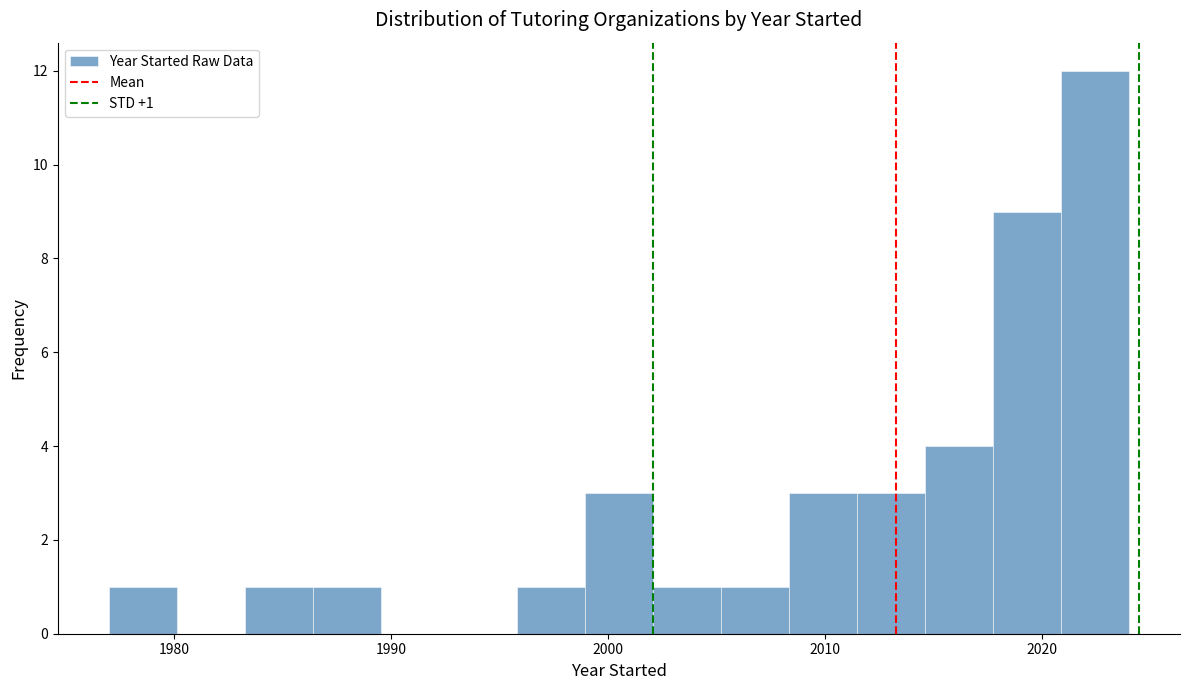

Read against the x-axis, roughly where is the centre of the tallest bar?

2022